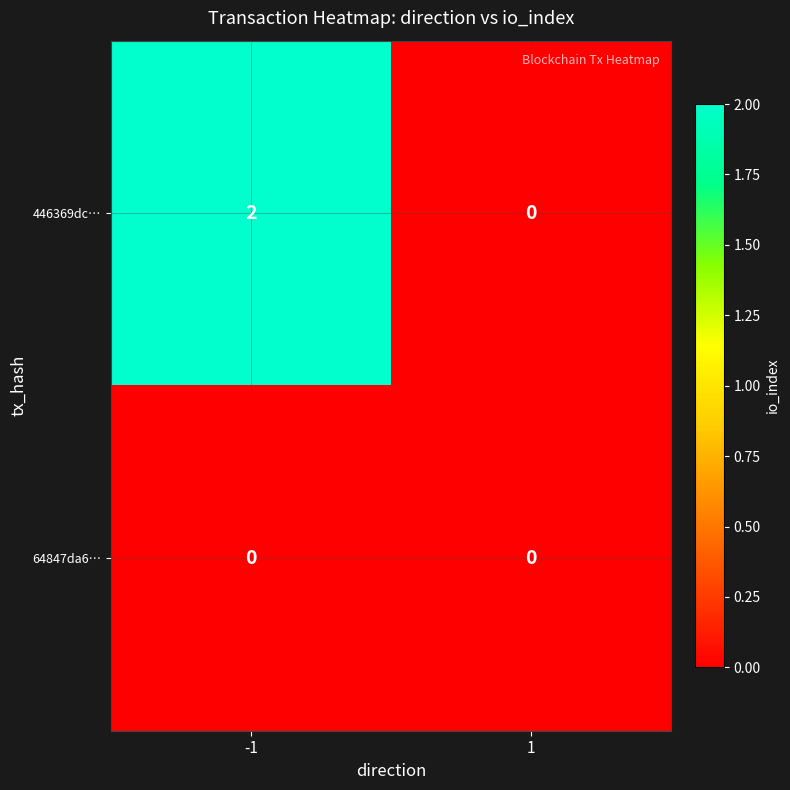

Which series has the largest total across all categories?

446369dc…